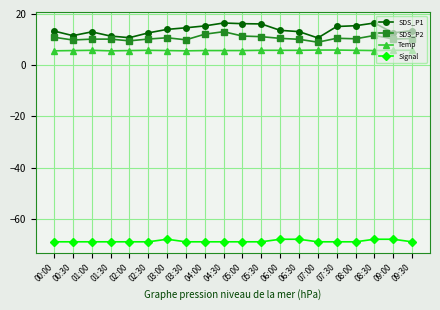

What is the difference between the highest and lowest values at 09:00?

80.6